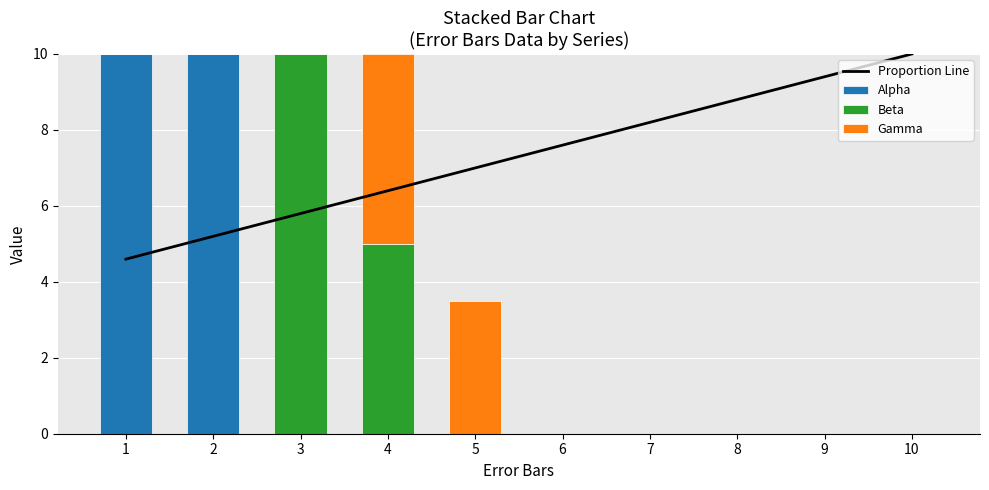

The value of Alpha at 6 is 0.0. True or false?

True